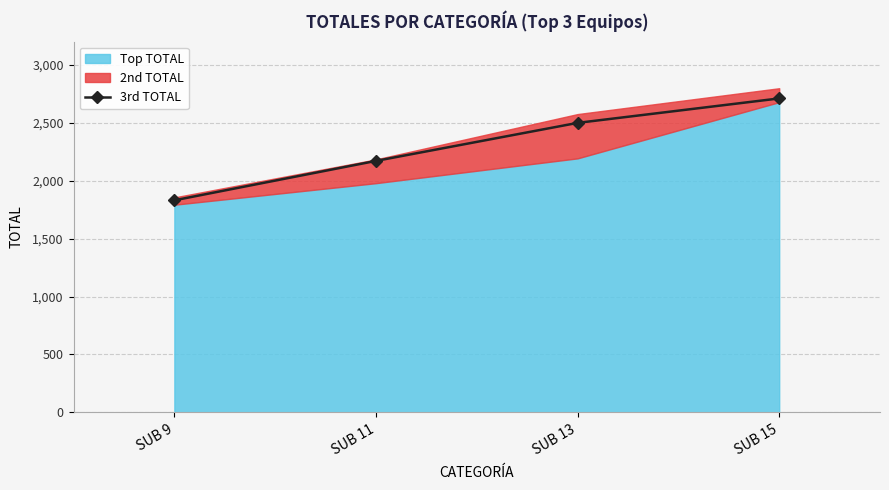

List the labels in order of value, smallest first.

SUB 9, SUB 11, SUB 13, SUB 15